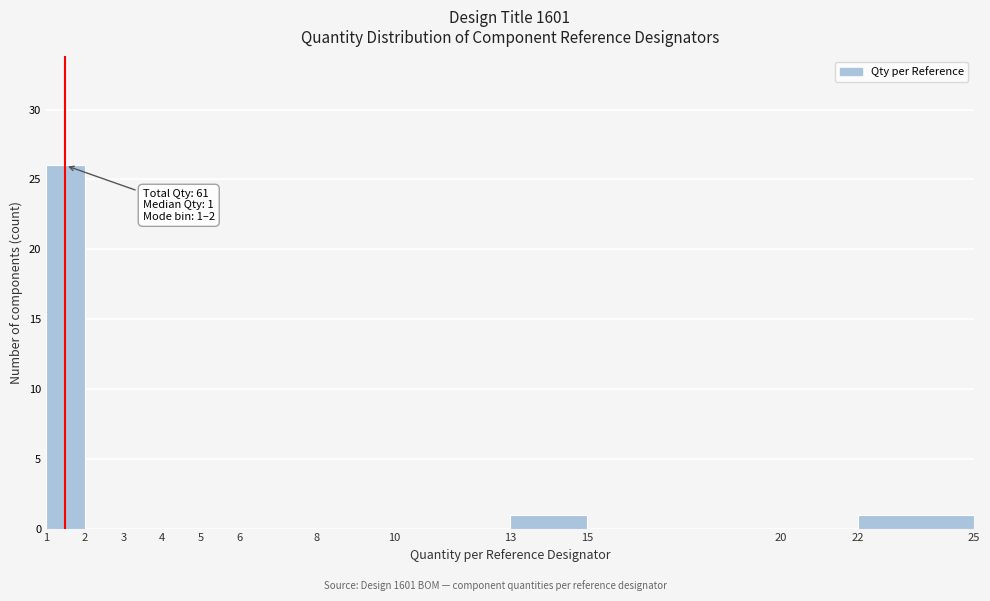

Over which range of the x-axis is the bar tallest?

1 to 2